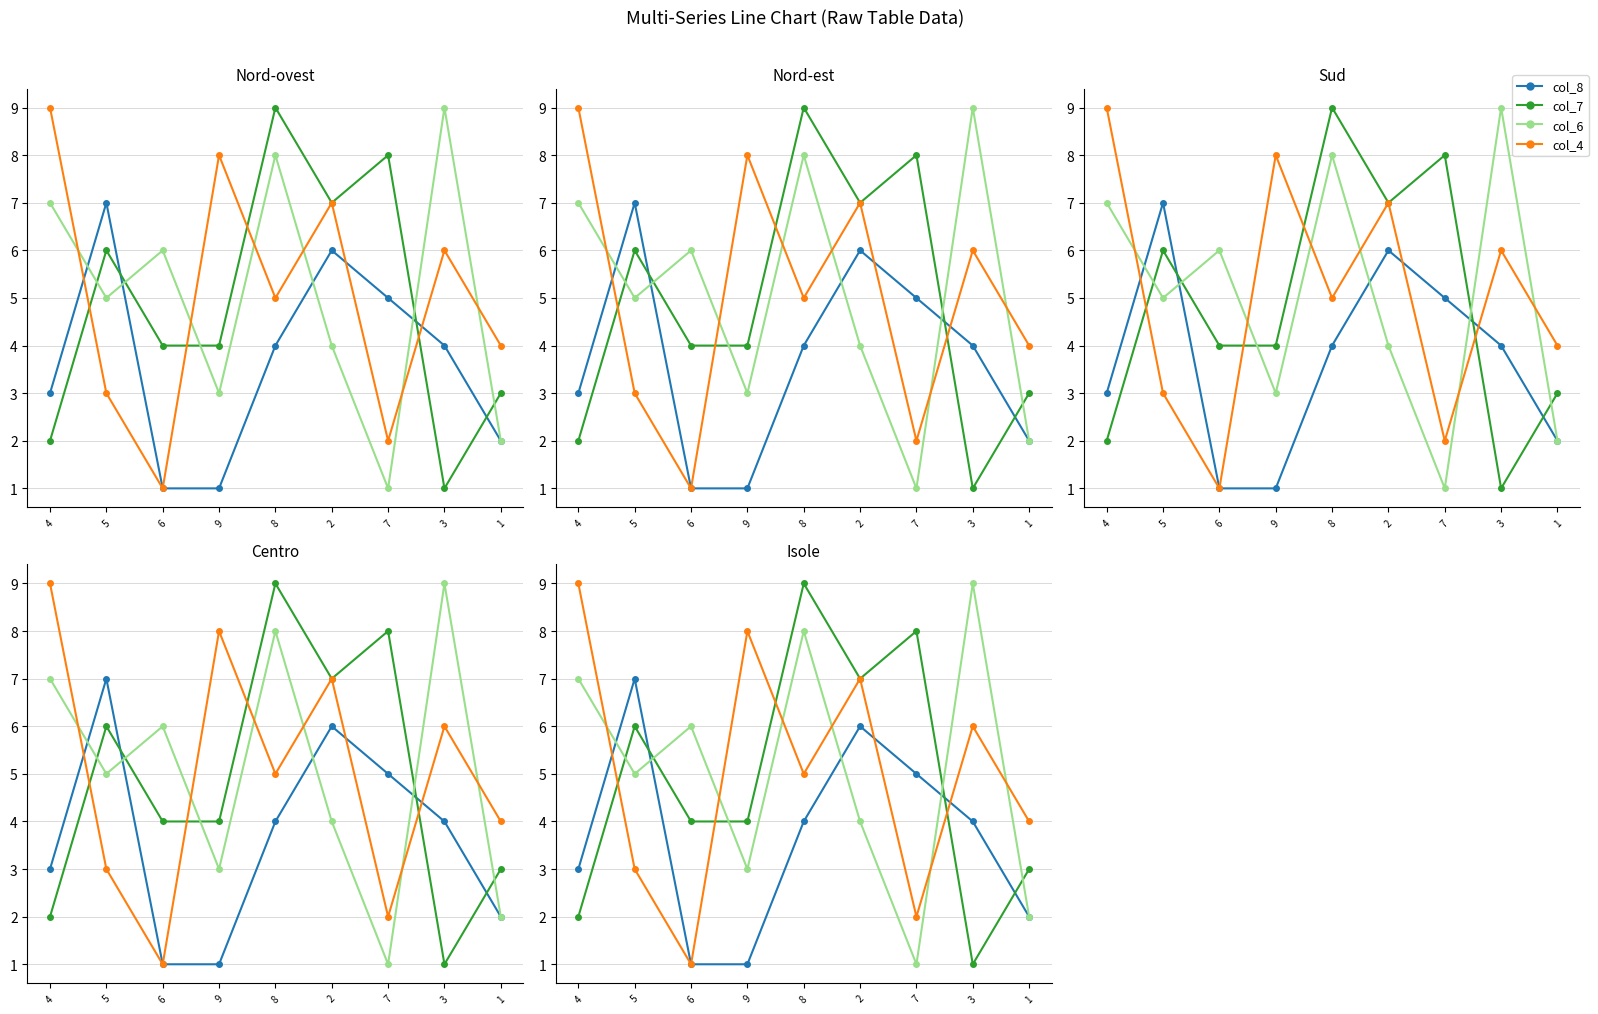

Is it true that col_8 equals 1 at 6?

True